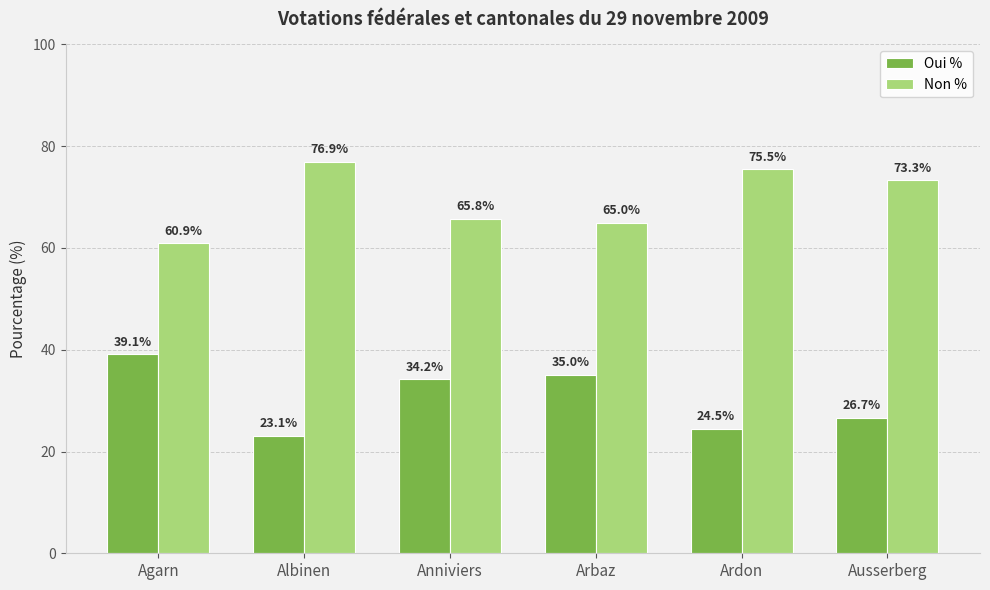

Is it true that Non % equals 73.3 at Ausserberg?

True